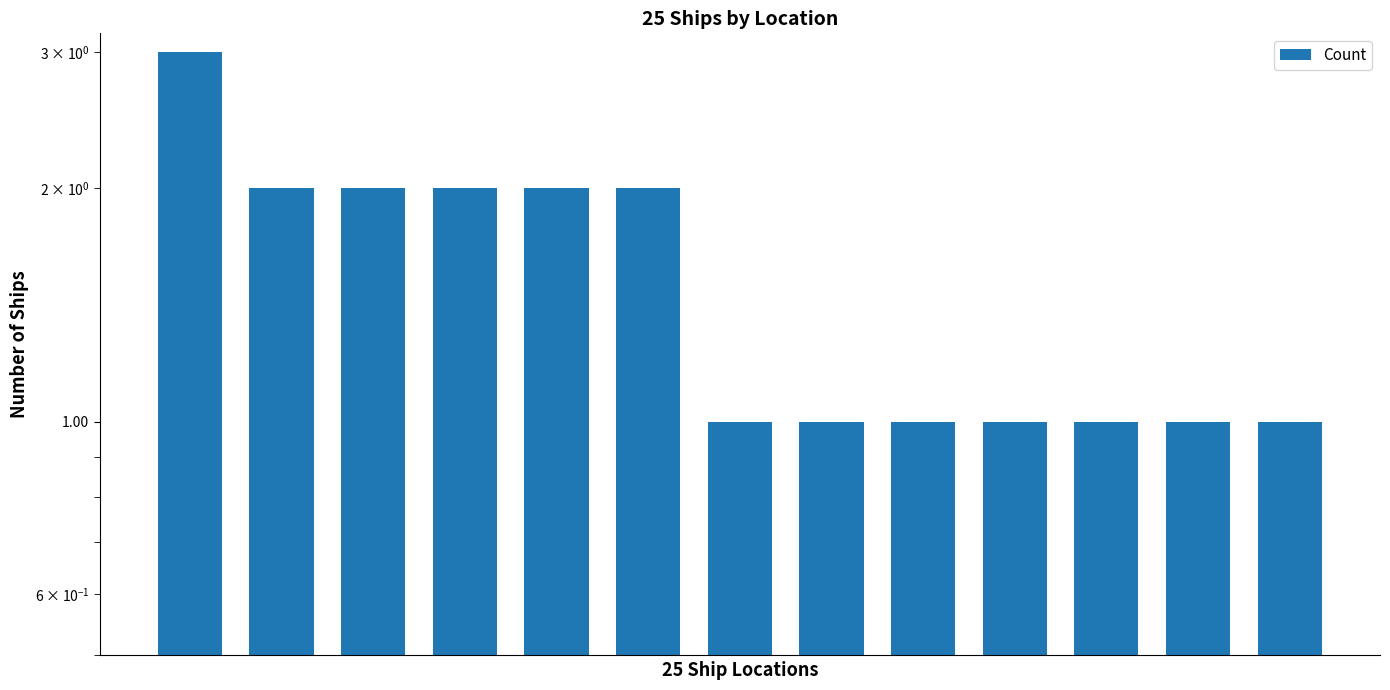

What is the value of the 9th bar from the left?

1